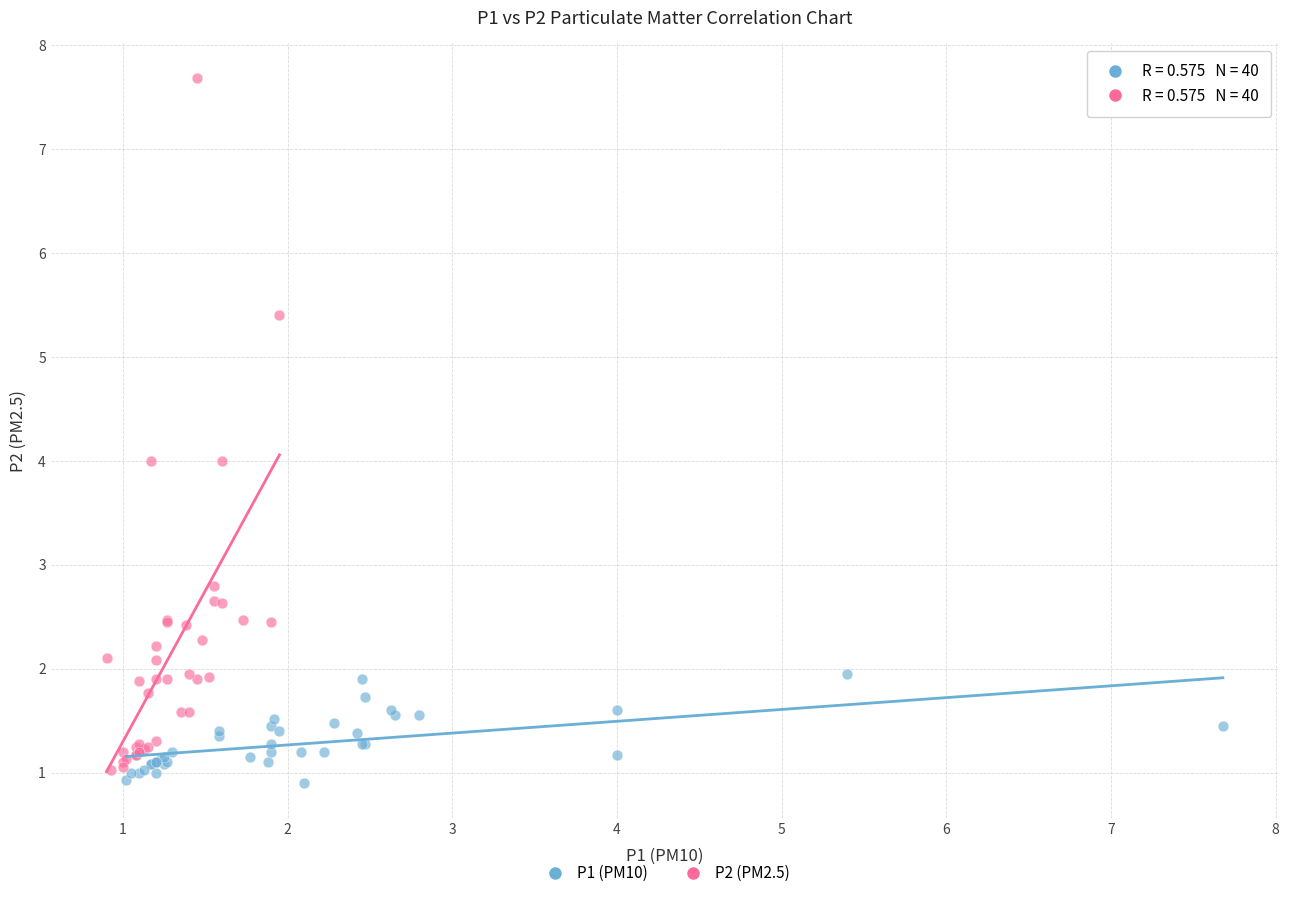

Which series has the largest Y range (max minus min)?

P2 (PM2.5)